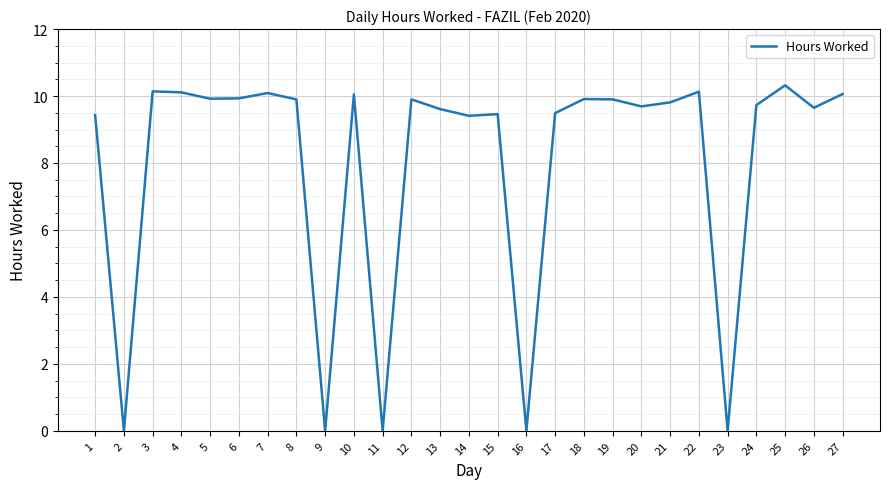

What is the difference between the values at 11 and 4?

10.1